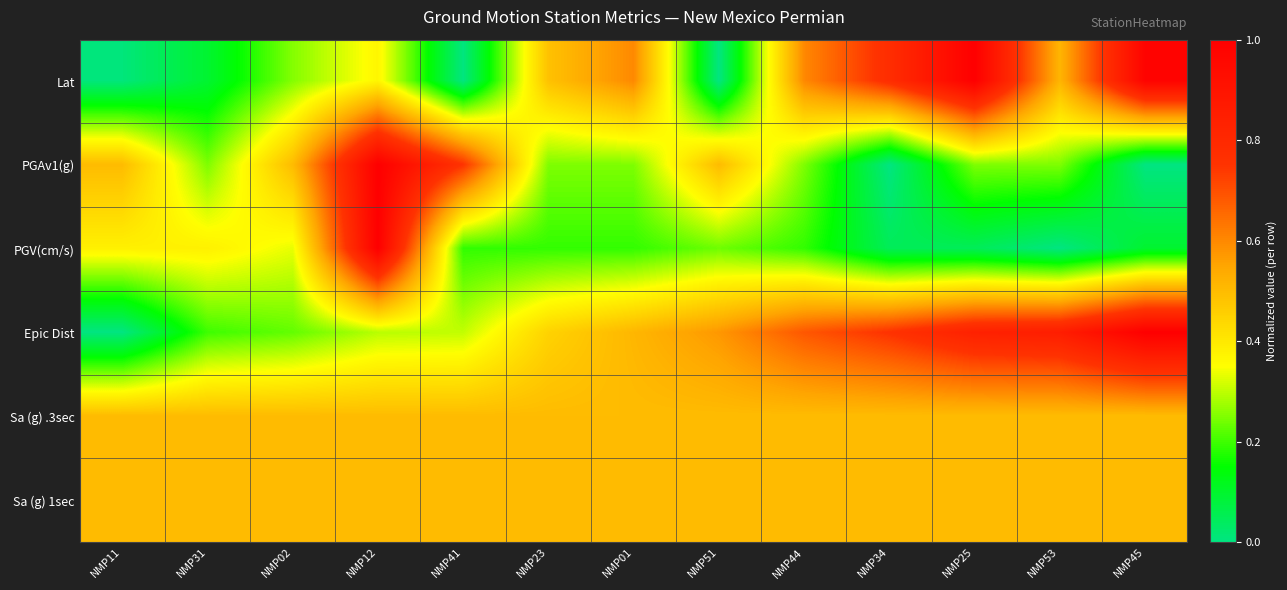

At how many categories does at least one series exceed 0?

13